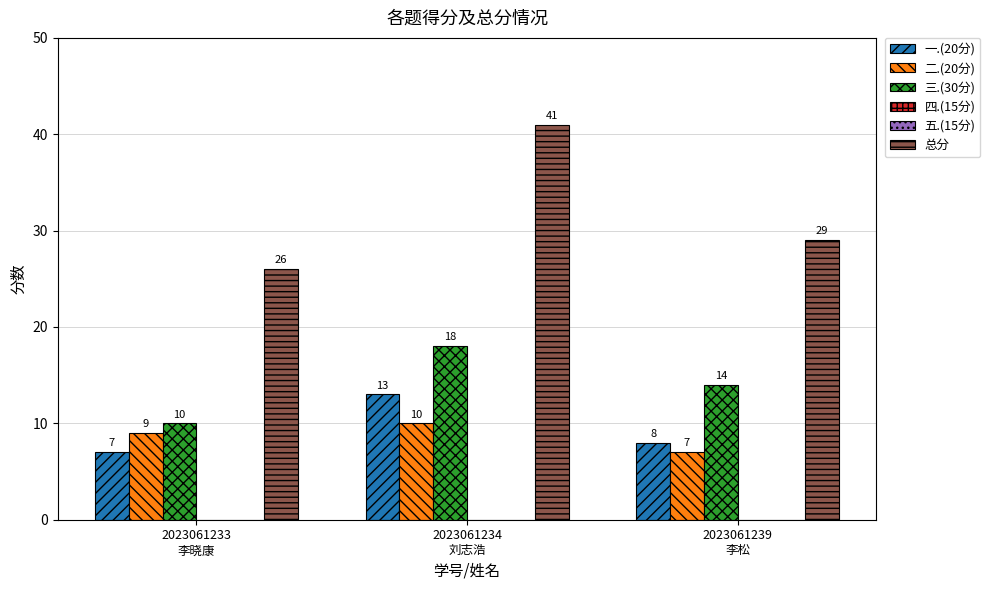

Count the number of data series in this chart.

6